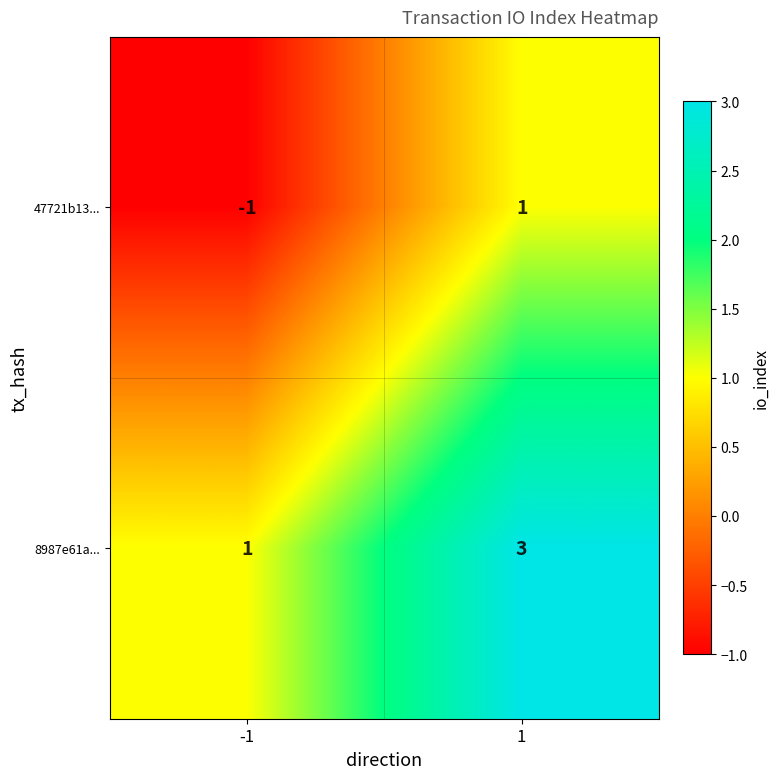

What is the sum of all 8987e61a... values?

4